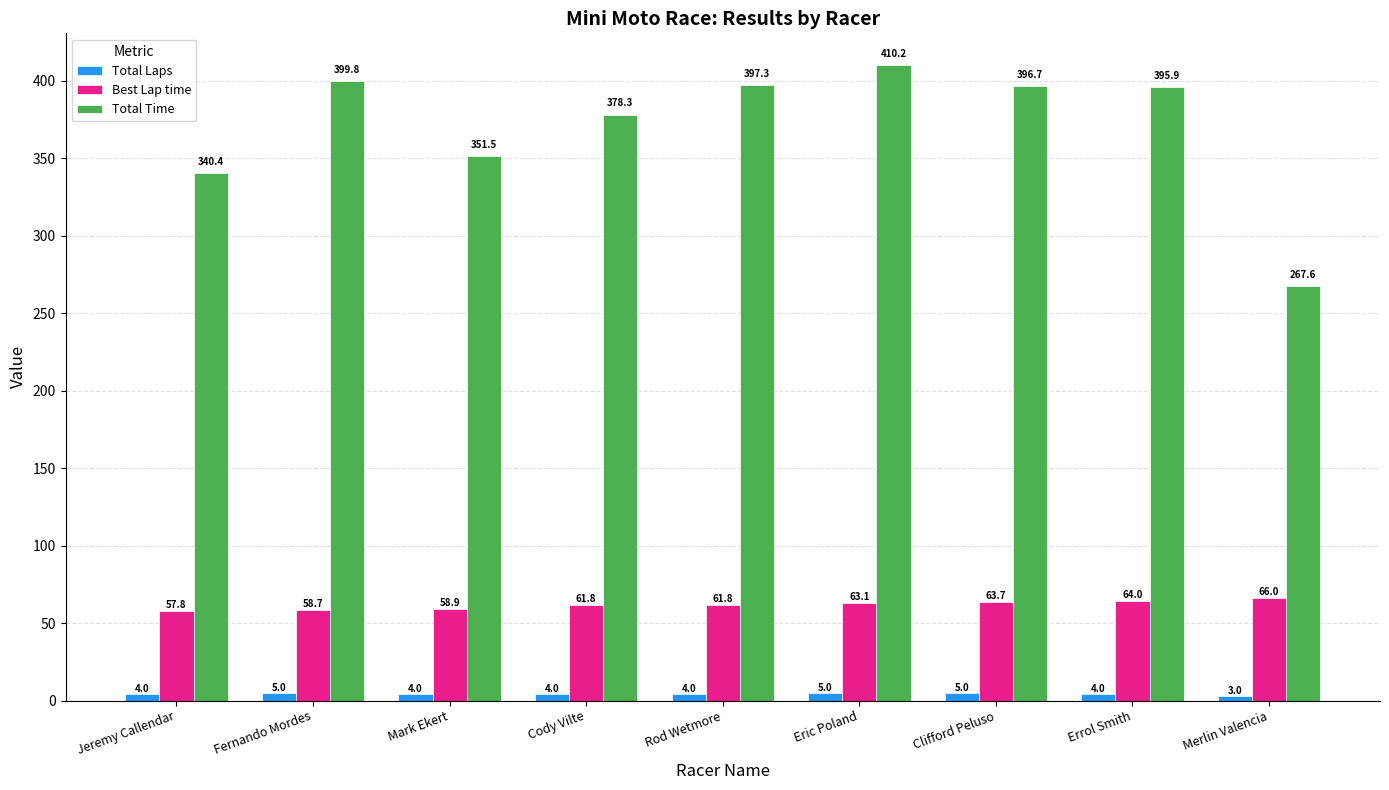

What is the difference between the second highest and minimum values in the Total Laps series?

2.0